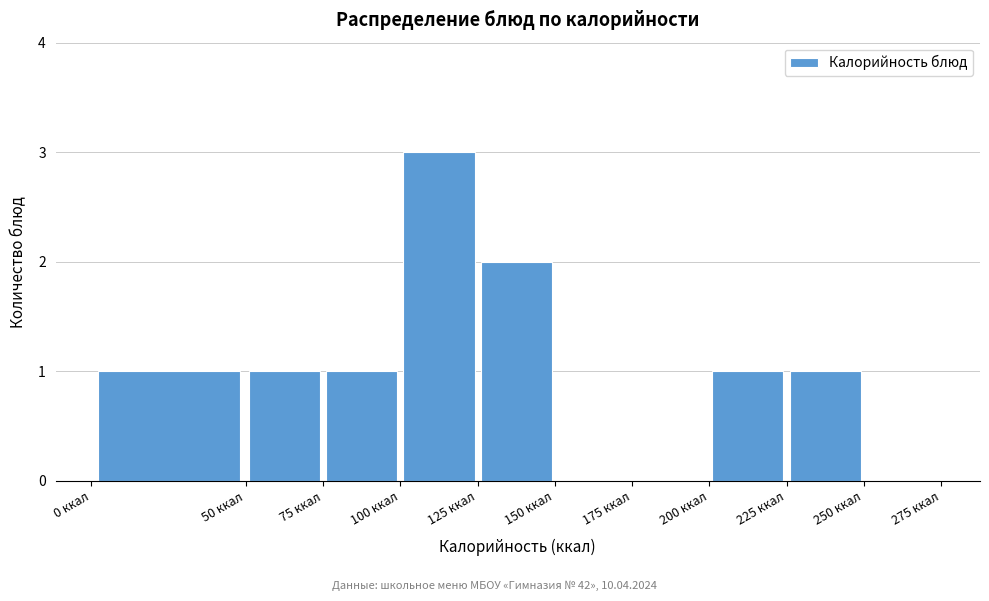

Reading left to right, list every bar in this chart as the range it spans on the x-axis followed by its height. The values are not printed on the chart, so give them approximately, as read against the axis.

0 to 50: 1
50 to 75: 1
75 to 100: 1
100 to 125: 3
125 to 150: 2
150 to 175: 0
175 to 200: 0
200 to 225: 1
225 to 250: 1
250 to 275: 0